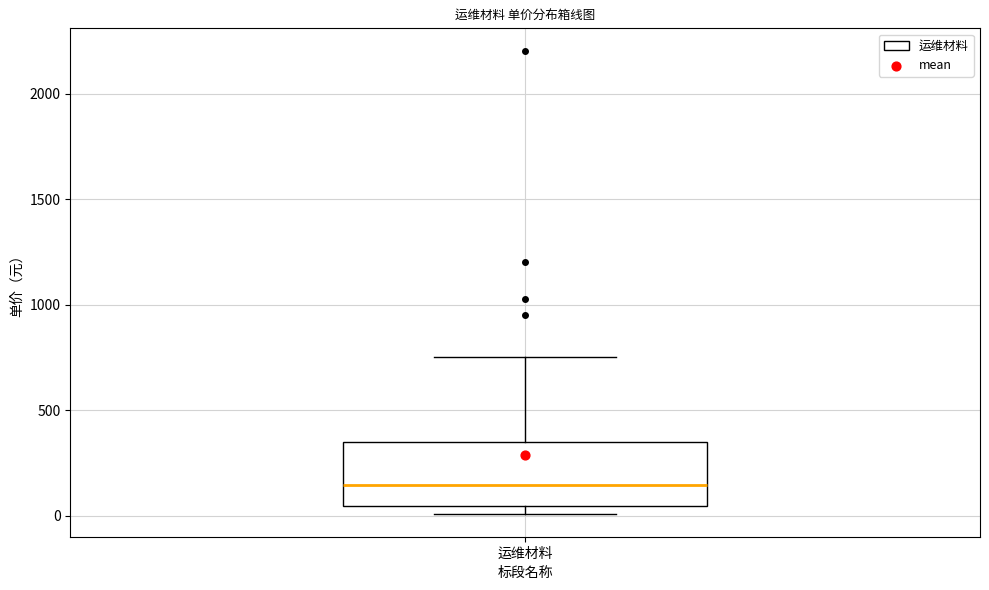

Where is the lower edge of the box for 运维材料 on the y-axis? The values are not printed on the chart, so give them approximately, as read against the axis.

50